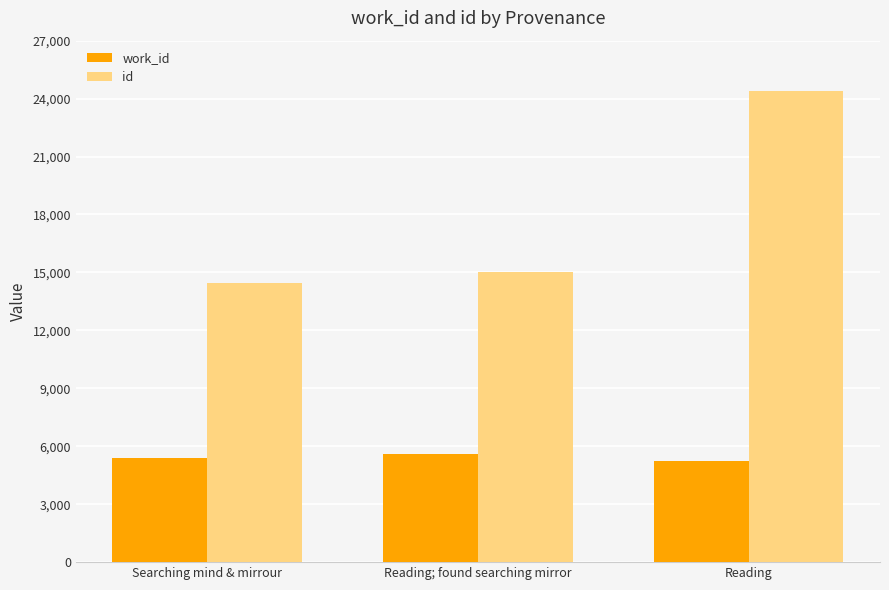

What are all the series names shown in the legend?

work_id, id